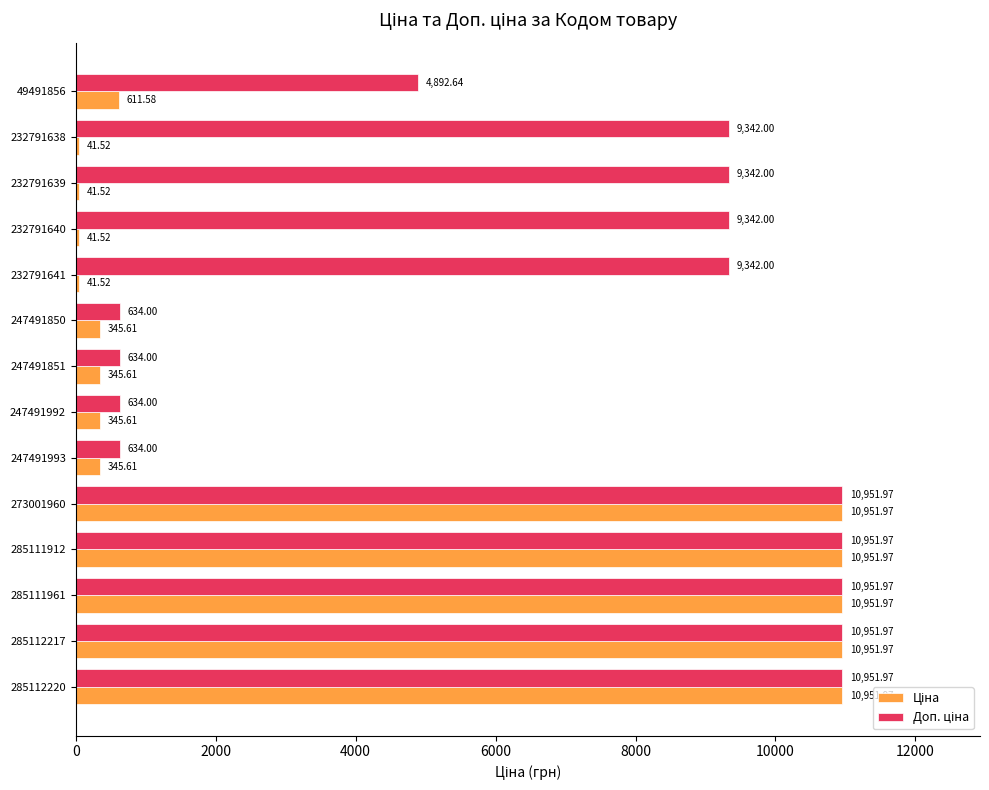

What is the minimum value shown in the chart?

41.5